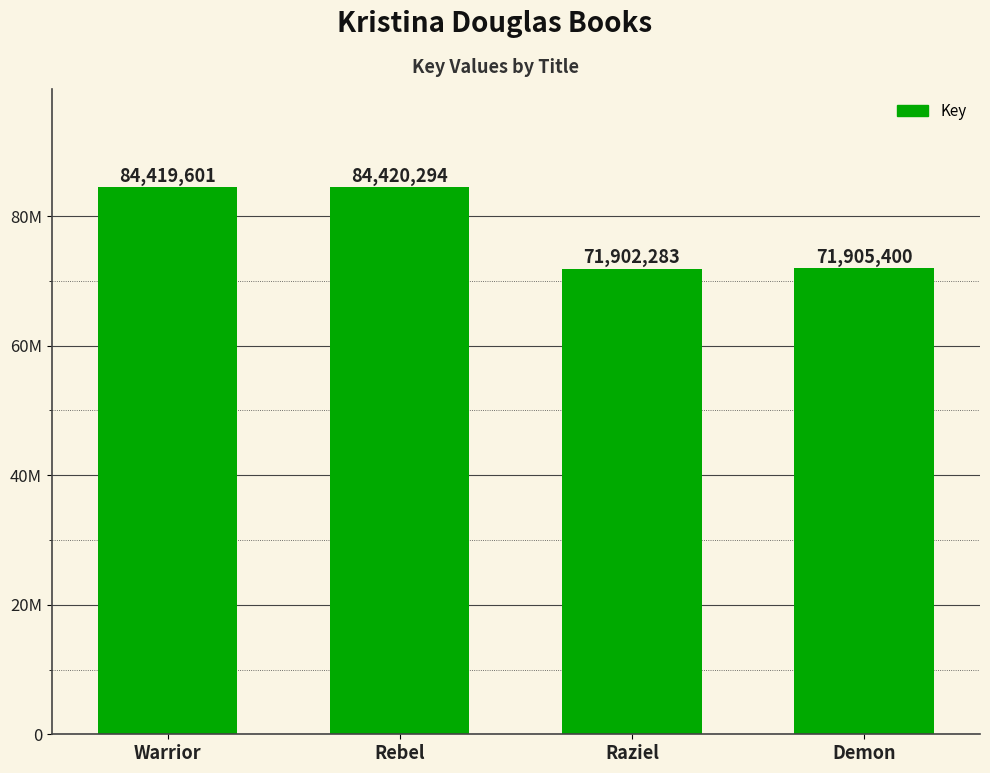

What value does the data have at Demon?

71905400